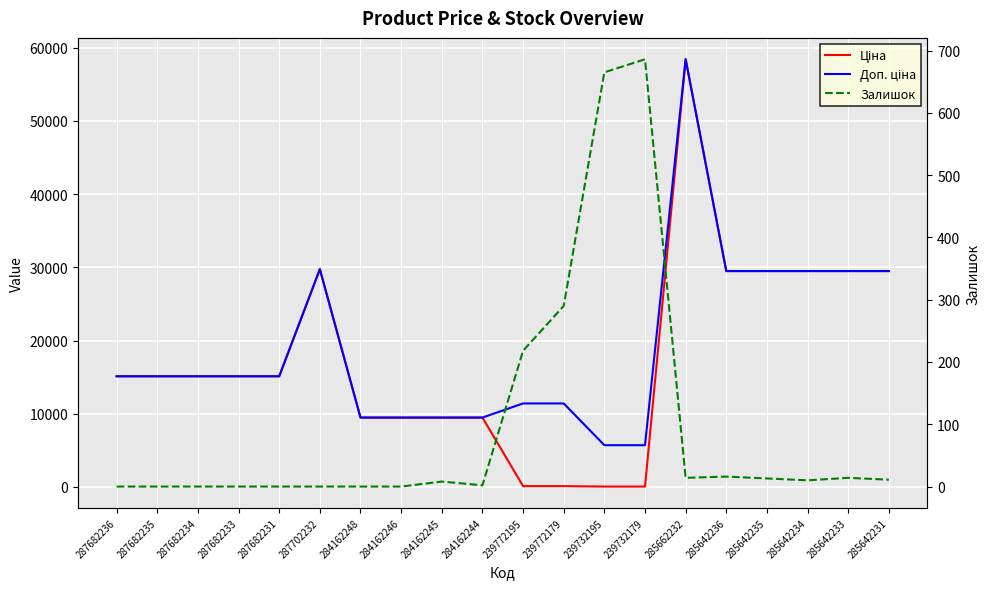

What is the difference between the second highest and second lowest values in the Ціна series?

29690.2